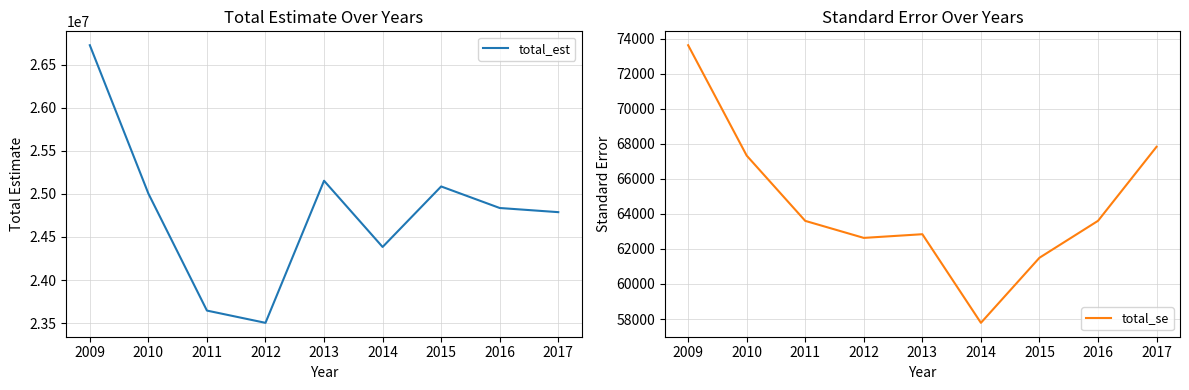

What is the maximum value for total_est?

26725960